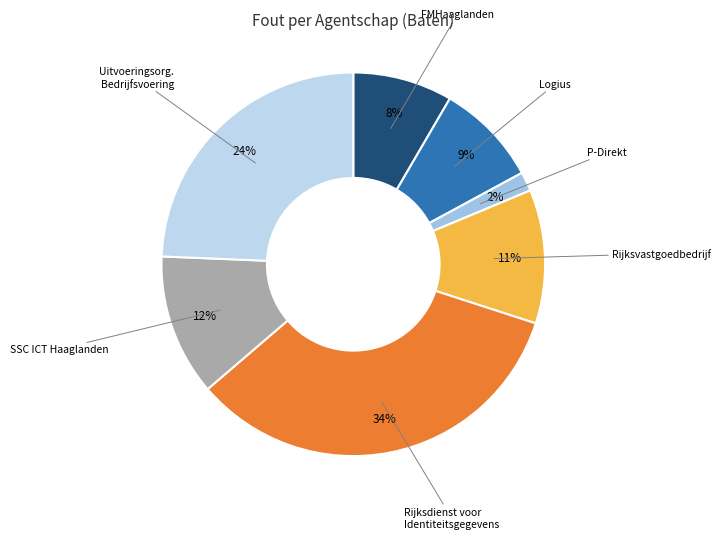

To the nearest percent, what is the difference between the largest and smallest slice percentages?

32%